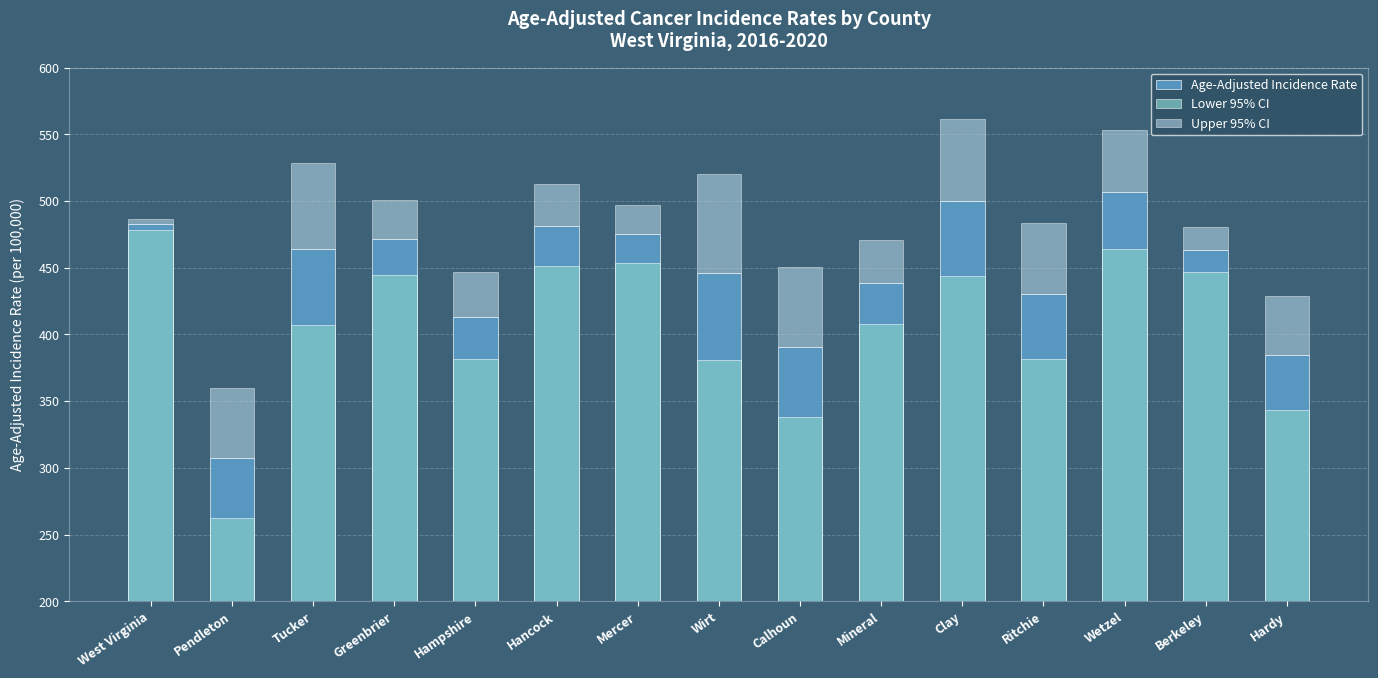

At which category does the chart reach its peak across all series?

Wetzel